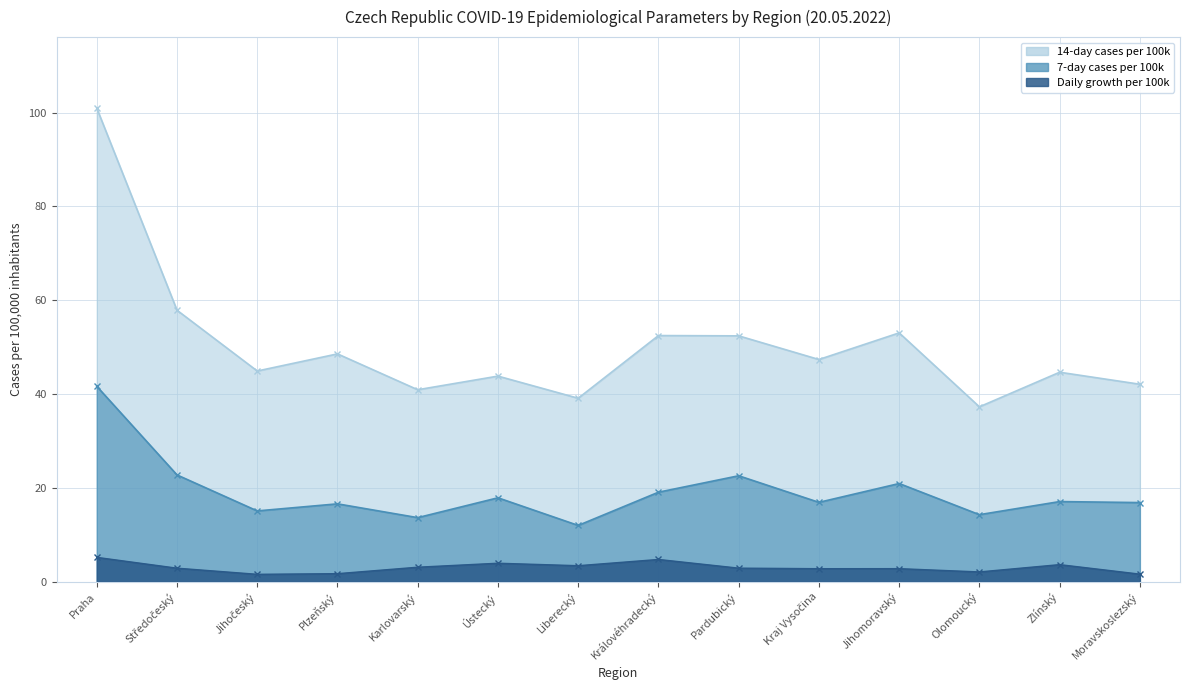

Read the 7-day cases per 100k value at Ústecký.

17.9